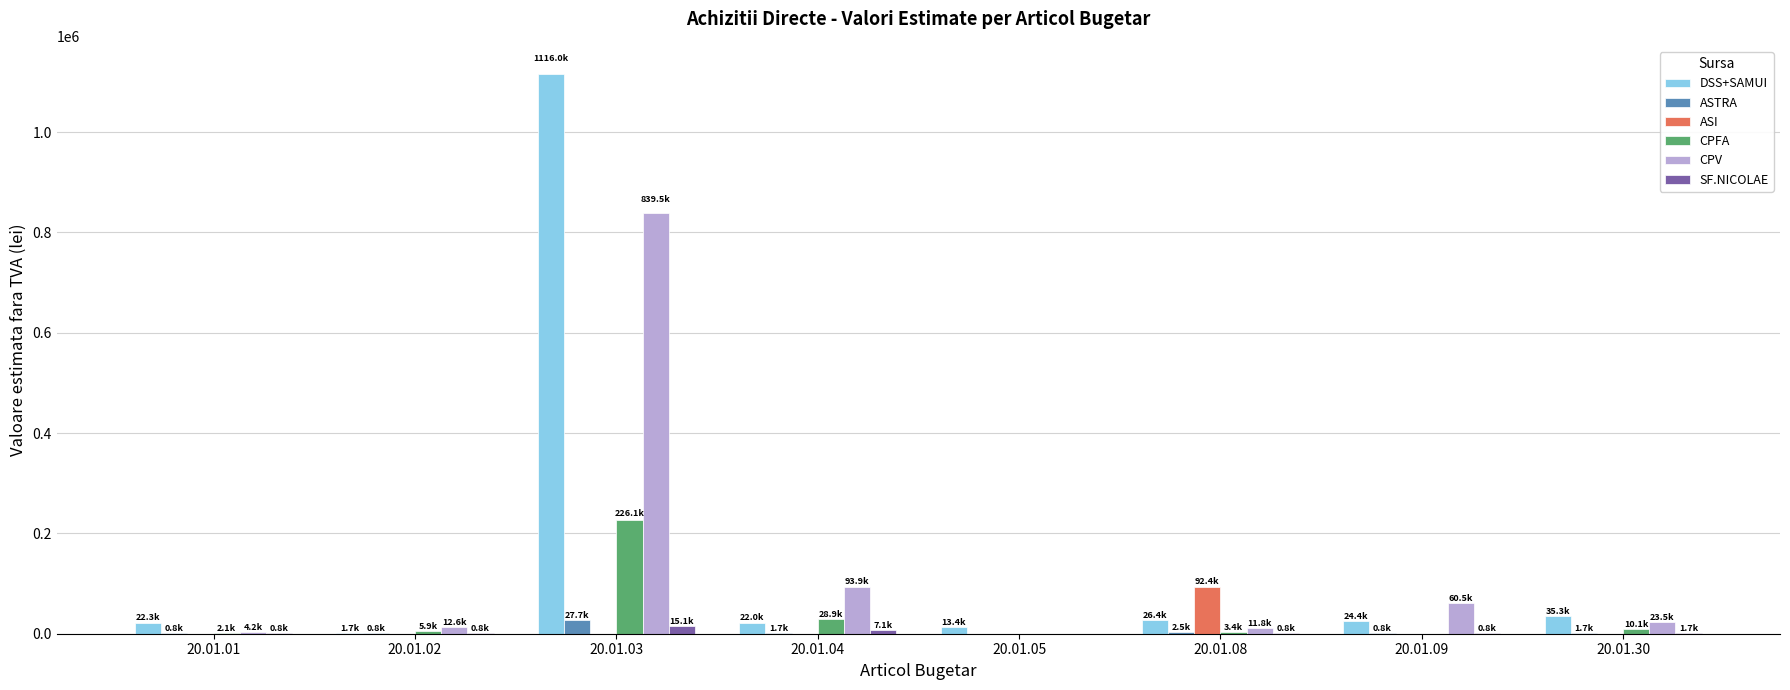

What are all the series names shown in the legend?

DSS+SAMUI, ASTRA, ASI, CPFA, CPV, SF.NICOLAE